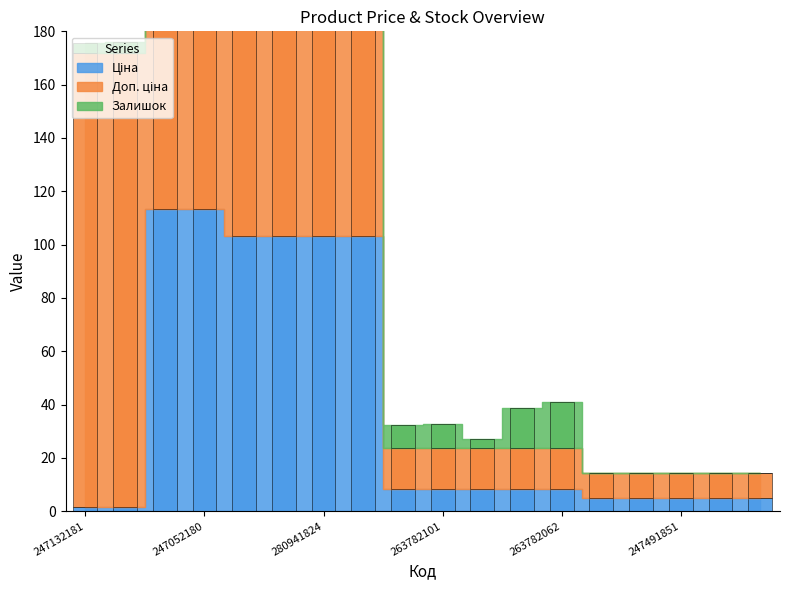

Where is Ціна nearest to the value 57?

280941901